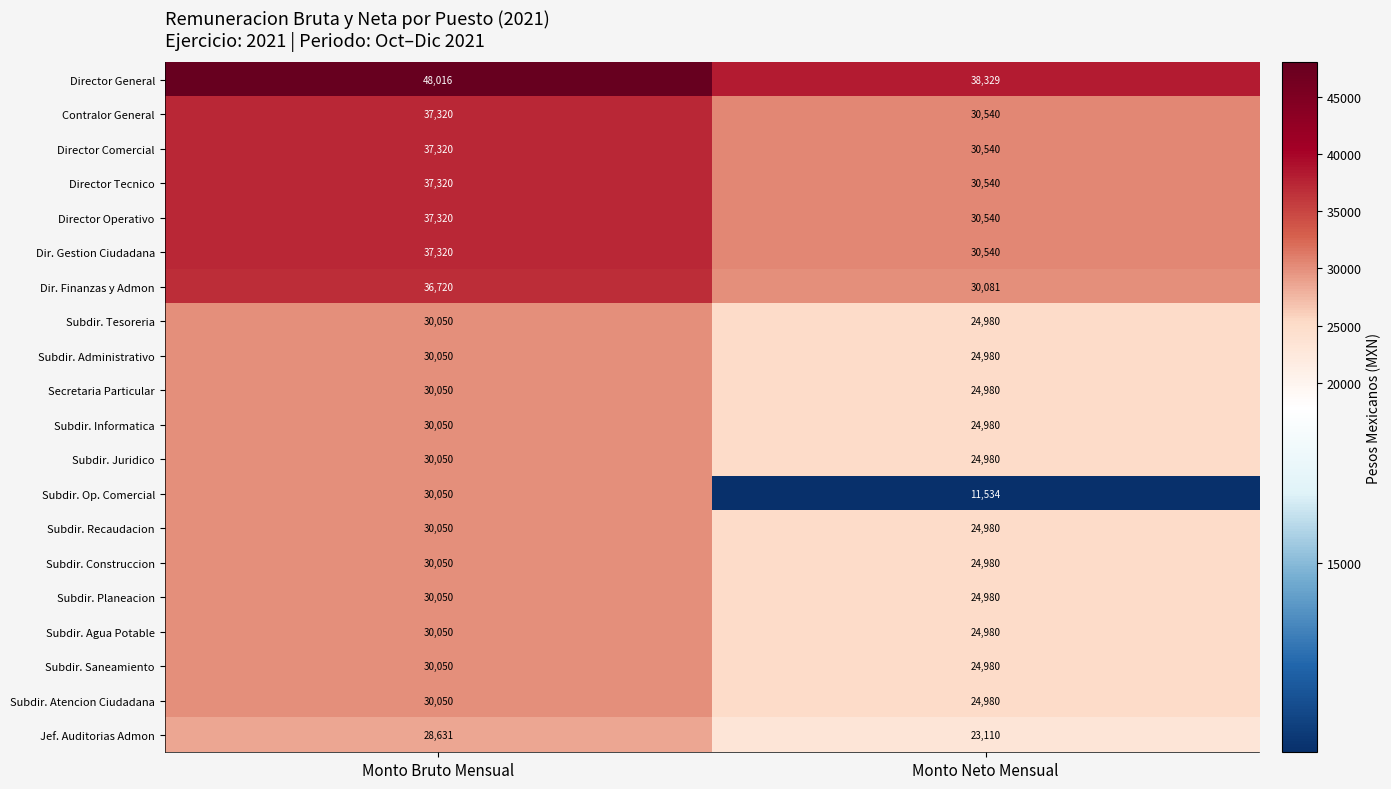

At which label is Director General closest to 43172?

Monto Neto Mensual